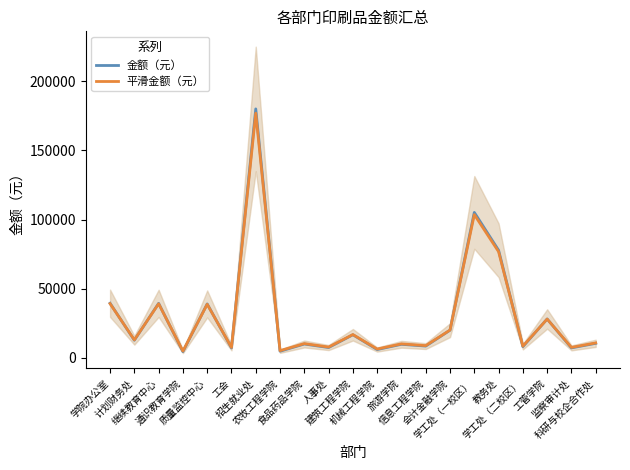

What is the sum of the 平滑金额（元） values at 学院办公室 and 会计金融学院?

59280.6